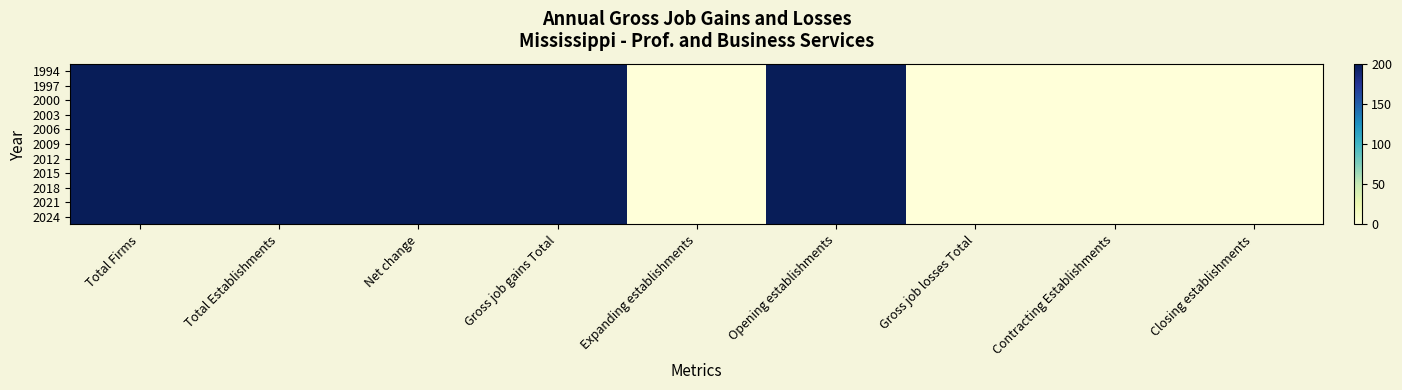

Reading right to left, extract all data points from this chart.

1994: Closing establishments=0	Contracting Establishments=0	Gross job losses Total=0	Opening establishments=200	Expanding establishments=0	Gross job gains Total=200	Net change=200	Total Establishments=200	Total Firms=200
1997: Closing establishments=0	Contracting Establishments=0	Gross job losses Total=0	Opening establishments=200	Expanding establishments=0	Gross job gains Total=200	Net change=200	Total Establishments=200	Total Firms=200
2000: Closing establishments=0	Contracting Establishments=0	Gross job losses Total=0	Opening establishments=200	Expanding establishments=0	Gross job gains Total=200	Net change=200	Total Establishments=200	Total Firms=200
2003: Closing establishments=0	Contracting Establishments=0	Gross job losses Total=0	Opening establishments=200	Expanding establishments=0	Gross job gains Total=200	Net change=200	Total Establishments=200	Total Firms=200
2006: Closing establishments=0	Contracting Establishments=0	Gross job losses Total=0	Opening establishments=200	Expanding establishments=0	Gross job gains Total=200	Net change=200	Total Establishments=200	Total Firms=200
2009: Closing establishments=0	Contracting Establishments=0	Gross job losses Total=0	Opening establishments=200	Expanding establishments=0	Gross job gains Total=200	Net change=200	Total Establishments=200	Total Firms=200
2012: Closing establishments=0	Contracting Establishments=0	Gross job losses Total=0	Opening establishments=200	Expanding establishments=0	Gross job gains Total=200	Net change=200	Total Establishments=200	Total Firms=200
2015: Closing establishments=0	Contracting Establishments=0	Gross job losses Total=0	Opening establishments=200	Expanding establishments=0	Gross job gains Total=200	Net change=200	Total Establishments=200	Total Firms=200
2018: Closing establishments=0	Contracting Establishments=0	Gross job losses Total=0	Opening establishments=200	Expanding establishments=0	Gross job gains Total=200	Net change=200	Total Establishments=200	Total Firms=200
2021: Closing establishments=0	Contracting Establishments=0	Gross job losses Total=0	Opening establishments=200	Expanding establishments=0	Gross job gains Total=200	Net change=200	Total Establishments=200	Total Firms=200
2024: Closing establishments=0	Contracting Establishments=0	Gross job losses Total=0	Opening establishments=200	Expanding establishments=0	Gross job gains Total=200	Net change=200	Total Establishments=200	Total Firms=200